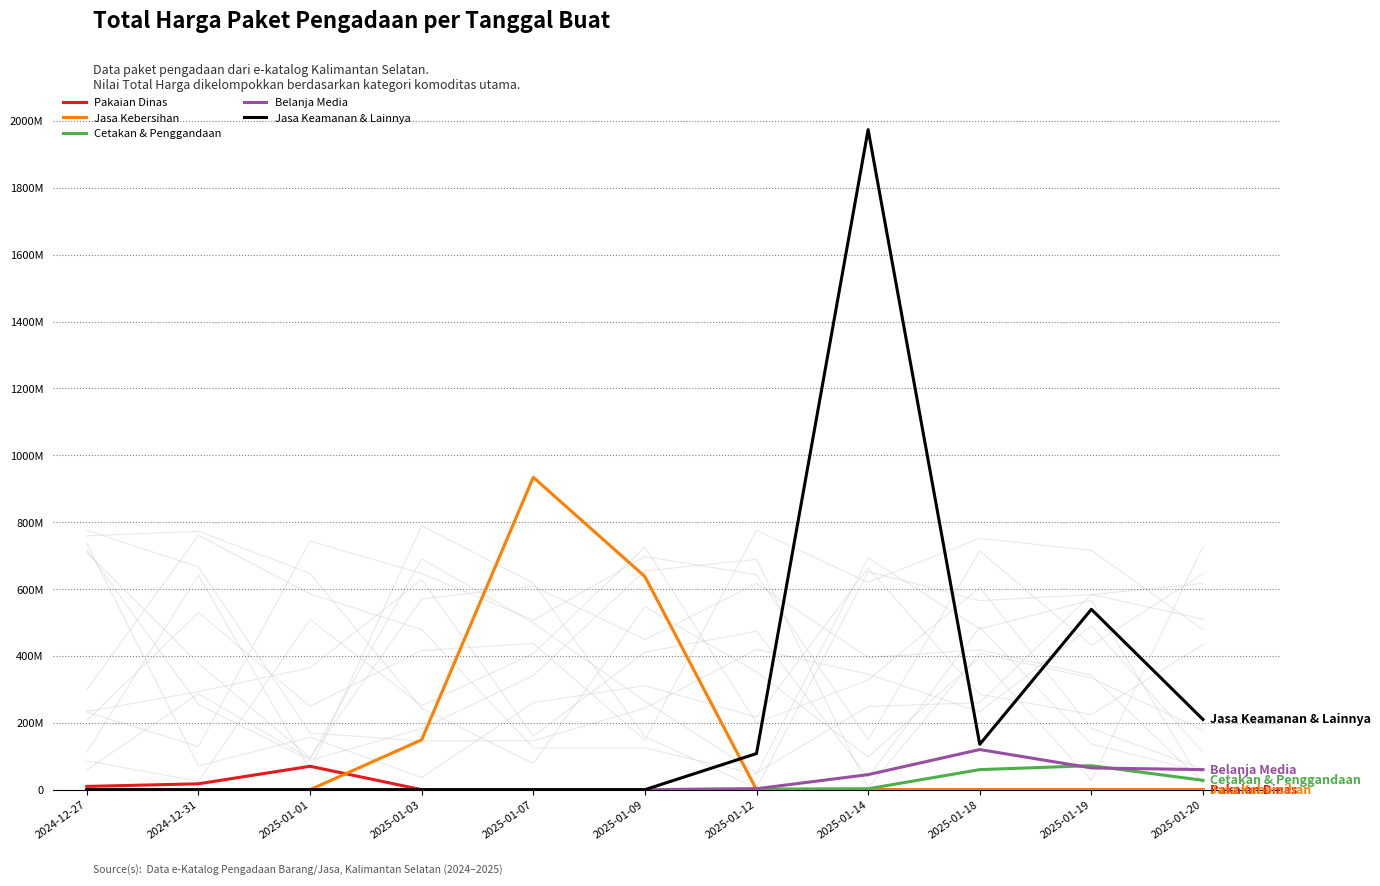

True or false: Pakaian Dinas and Belanja Media intersect in this chart.

False